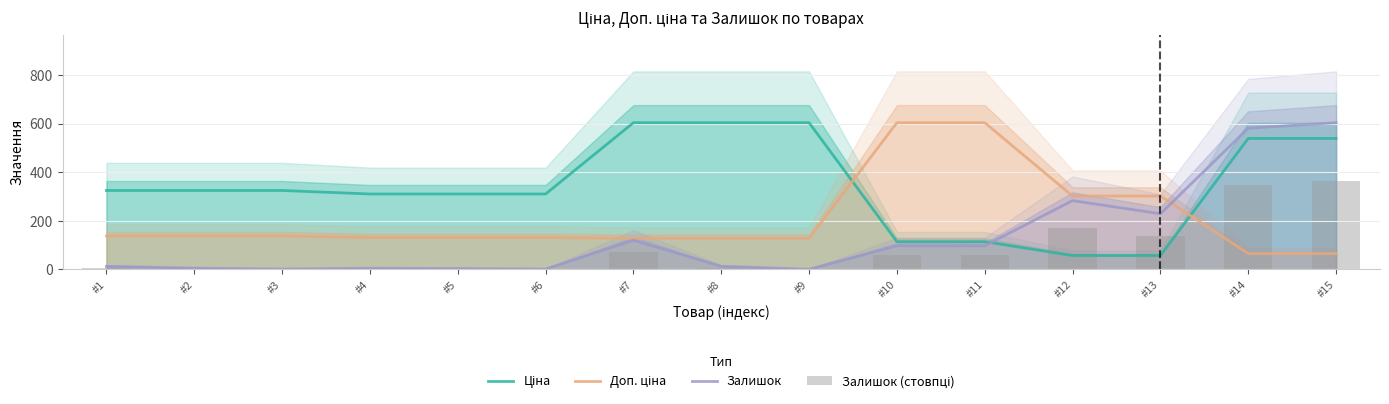

How many data points in Доп. ціна are less than 131?

5